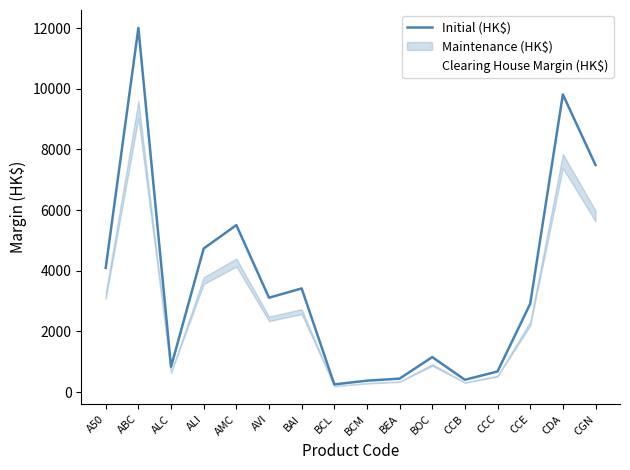

At which label does Clearing House Margin (HK$) first exceed 2340?

A50